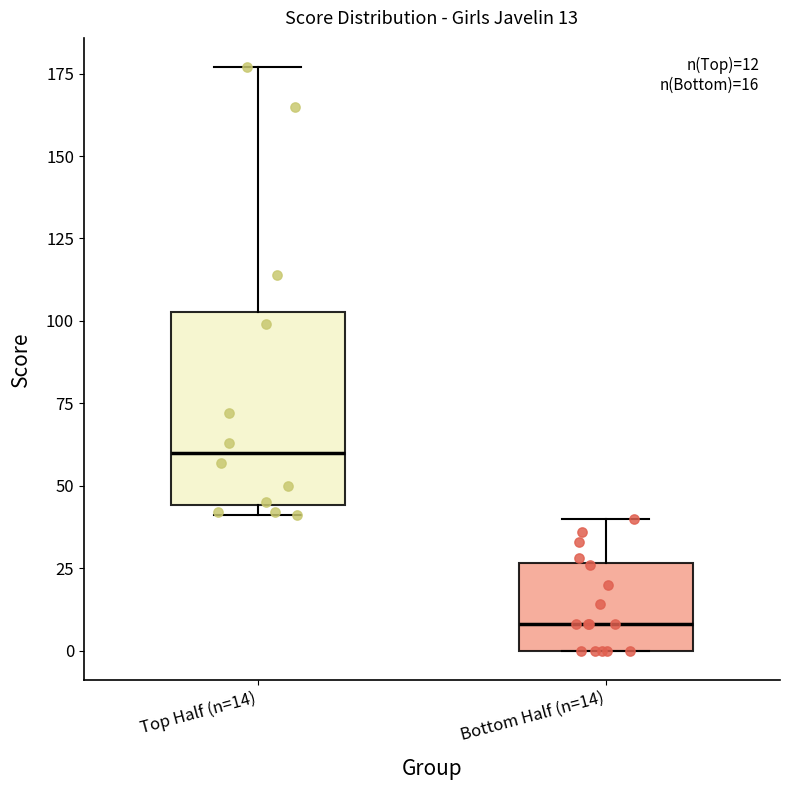

Comparing the boxes themselves (not the whiskers), which one is the tallest?

Top Half (n=14)